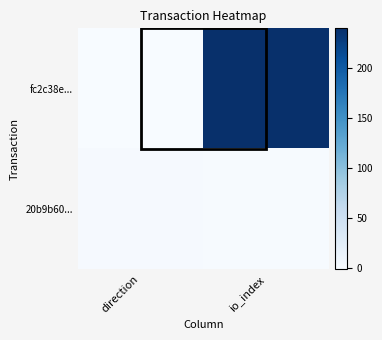

Rank the series by their average value, from highest to lowest.

fc2c38e..., 20b9b60...